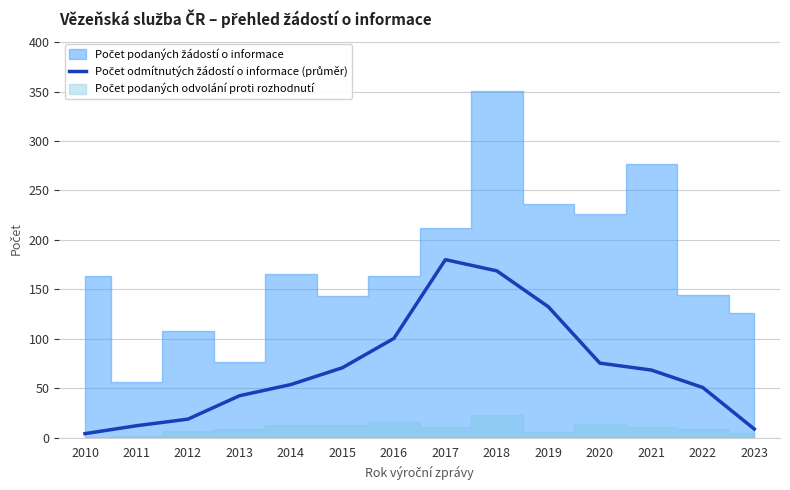

What is the change in value from 2013 to 2015?

+28.3